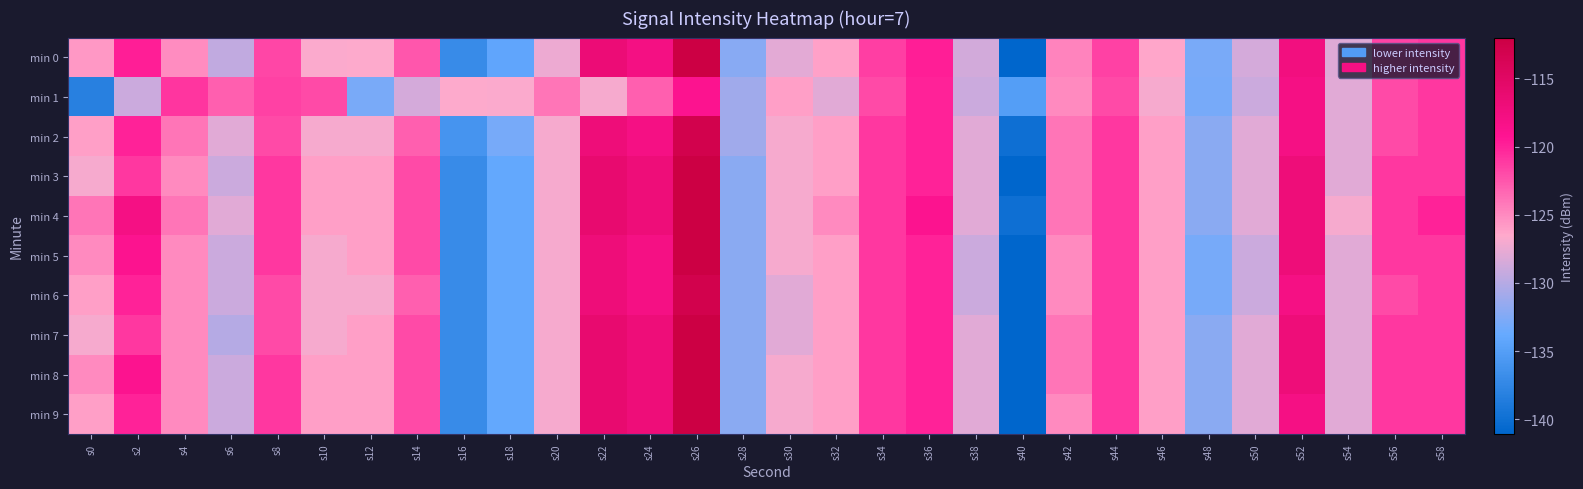

At which category does the chart reach its minimum across all series?

s40